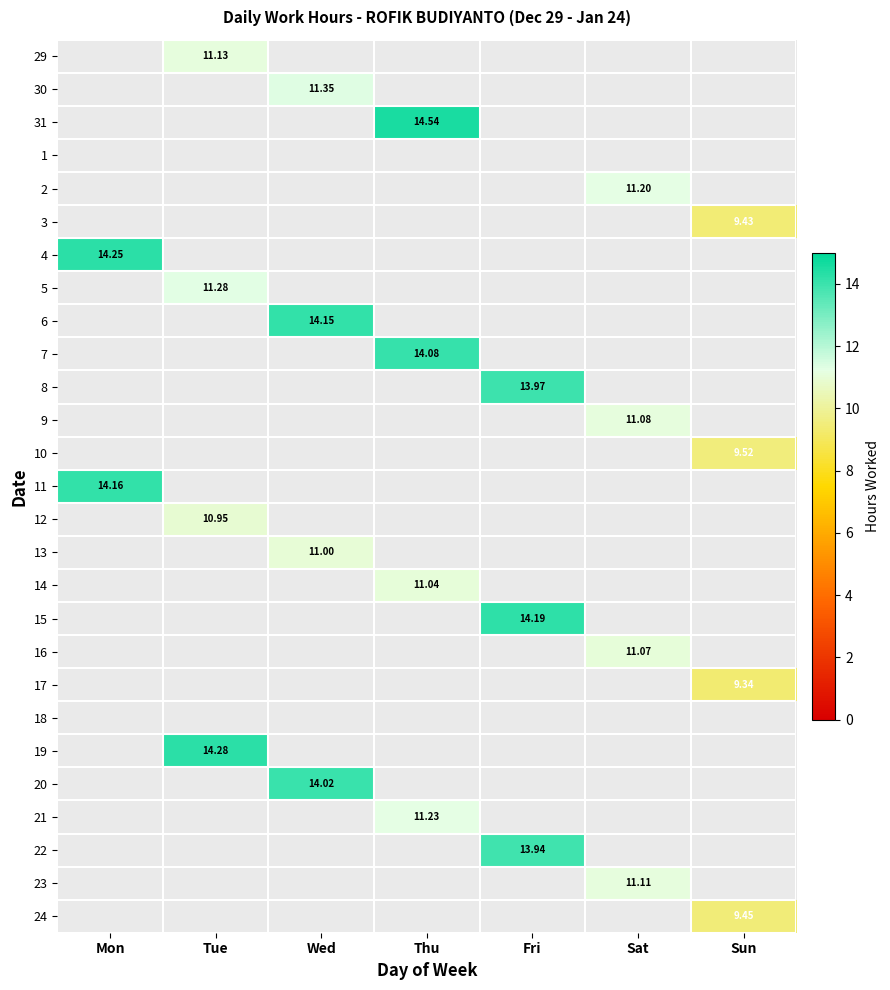

At which label does 31 first exceed 14?

Thu